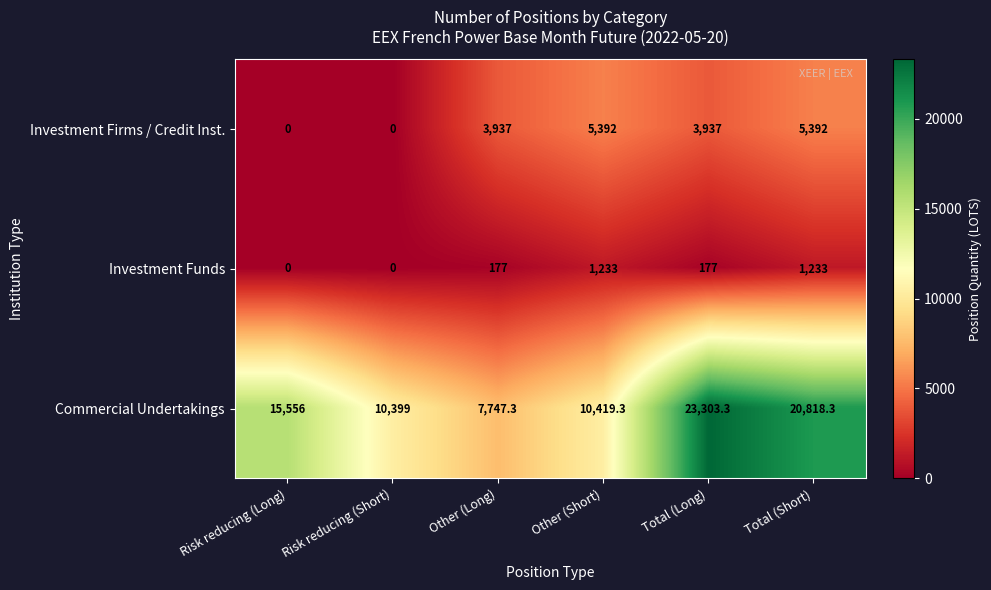

Reading right to left, extract all data points from this chart.

Investment Firms / Credit Inst.: Total (Short)=5392.0	Total (Long)=3937.0	Other (Short)=5392.0	Other (Long)=3937.0	Risk reducing (Short)=0.0	Risk reducing (Long)=0.0
Investment Funds: Total (Short)=1233.0	Total (Long)=177.0	Other (Short)=1233.0	Other (Long)=177.0	Risk reducing (Short)=0.0	Risk reducing (Long)=0.0
Commercial Undertakings: Total (Short)=20818.3	Total (Long)=23303.3	Other (Short)=10419.3	Other (Long)=7747.3	Risk reducing (Short)=10399.0	Risk reducing (Long)=15556.0